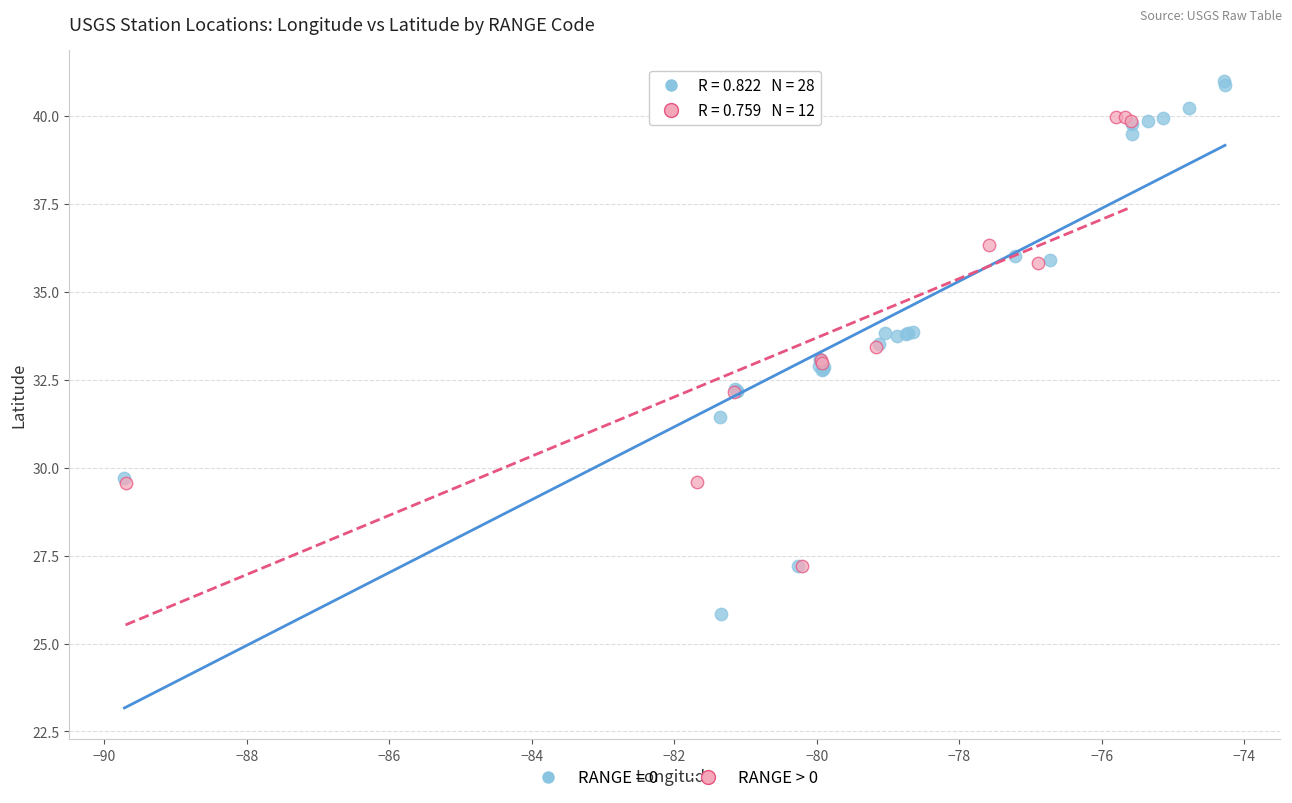

Which series reaches the maximum Y coordinate?

RANGE = 0